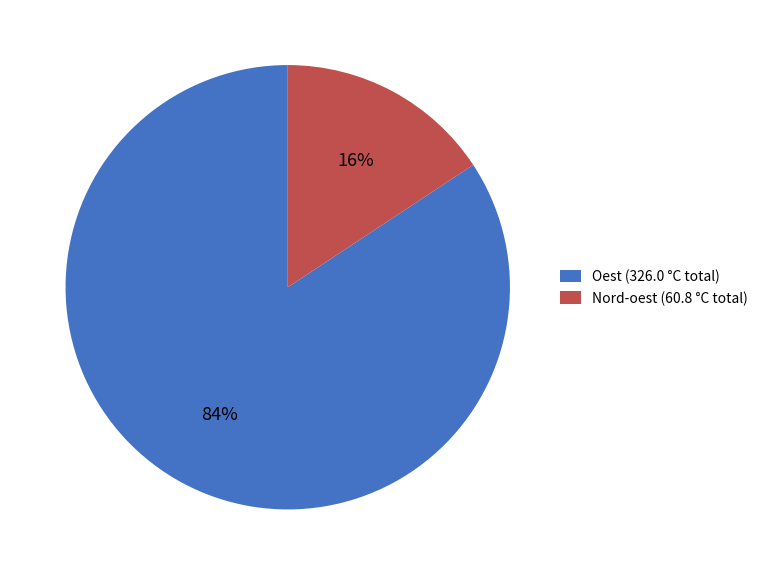

To the nearest percent, what is the average slice percentage?

50%